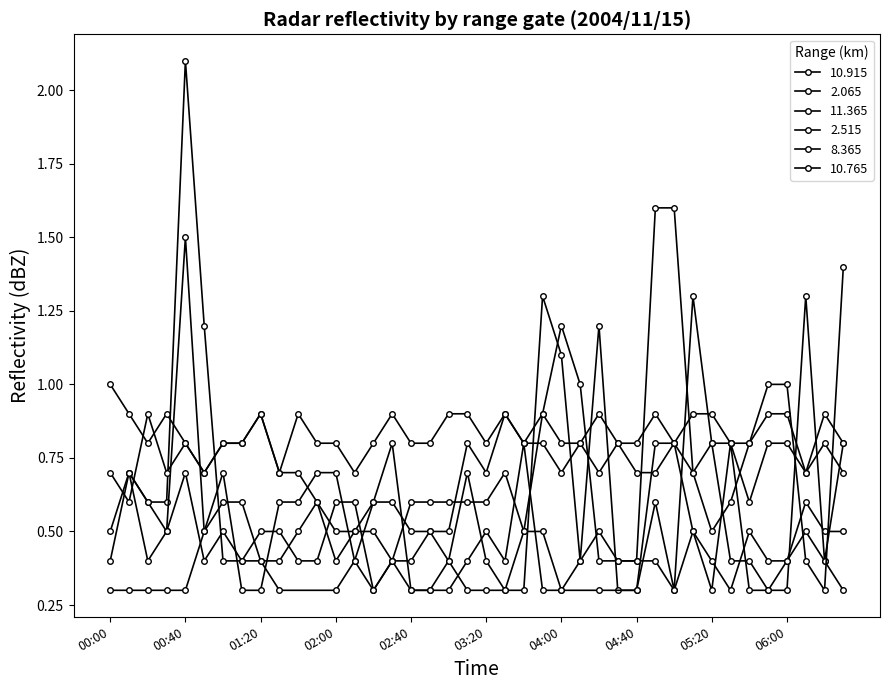

Is it true that the value at 04:40 is 0.8?

True